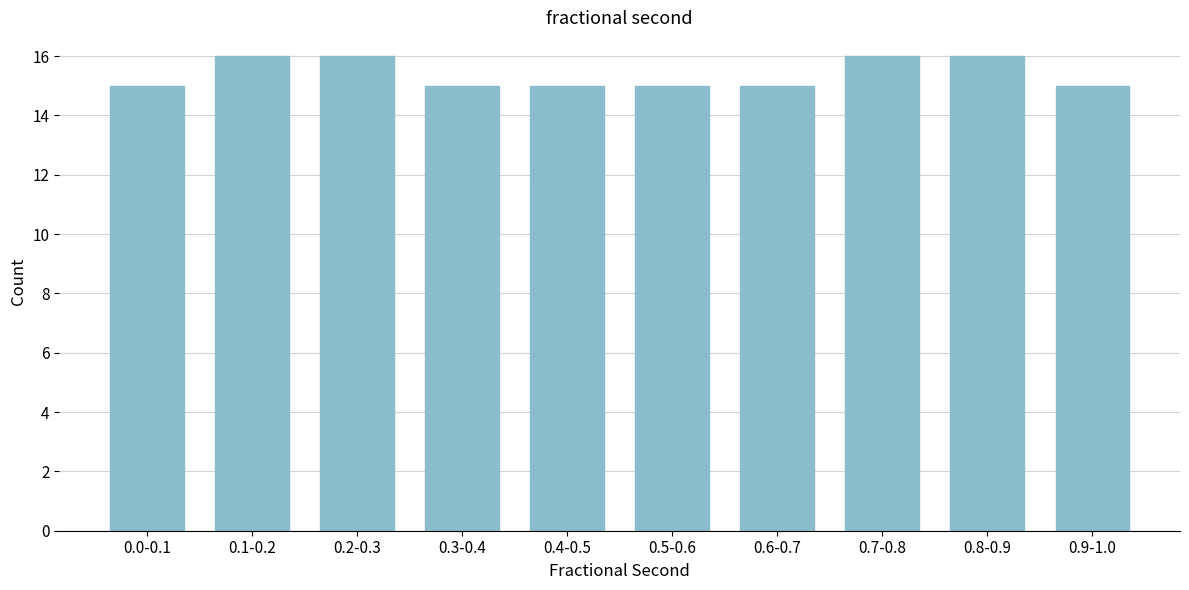

Reading right to left, what are all the values shown in this chart?

0.9-1.0=15	0.8-0.9=16	0.7-0.8=16	0.6-0.7=15	0.5-0.6=15	0.4-0.5=15	0.3-0.4=15	0.2-0.3=16	0.1-0.2=16	0.0-0.1=15